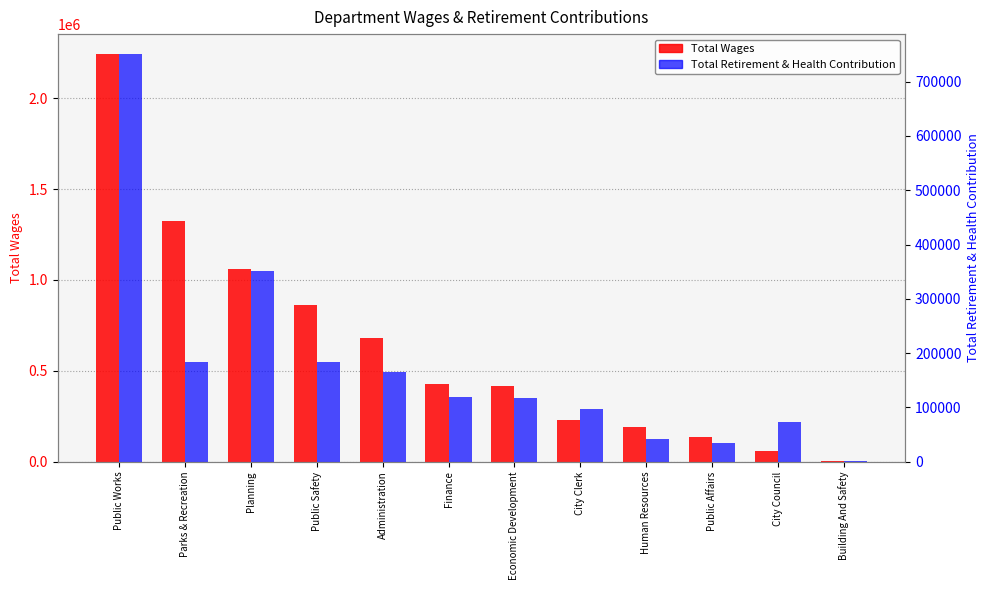

Which category has the lowest value in the Total Retirement & Health Contribution series?

Building And Safety